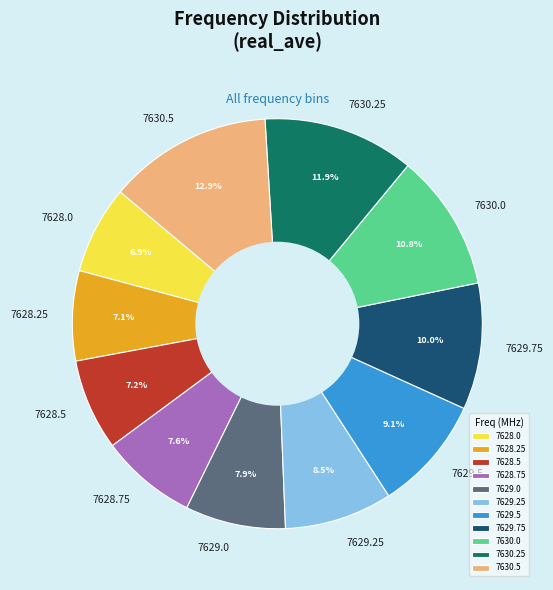

Is there a majority slice in this chart?

No